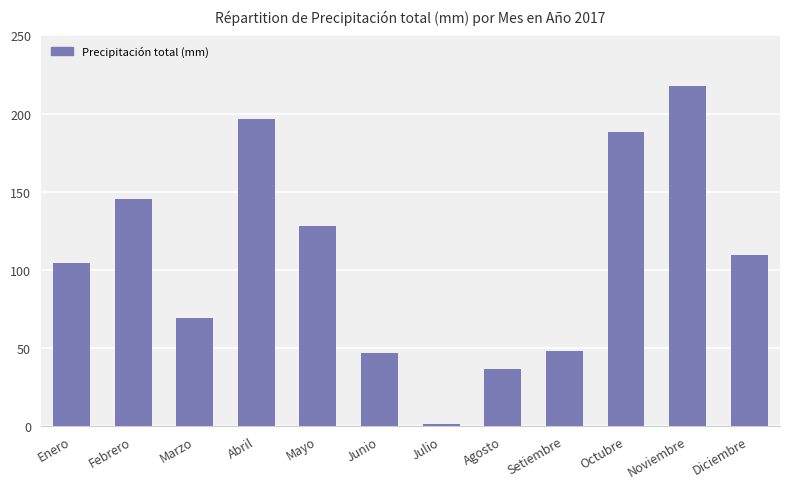

What is the average value?

107.5